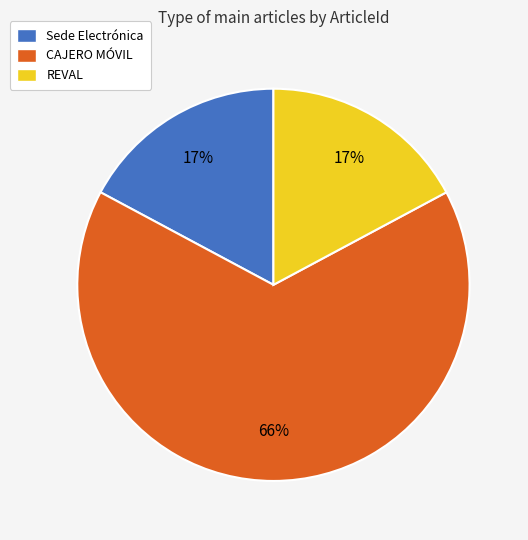

Is there a majority slice in this chart?

Yes